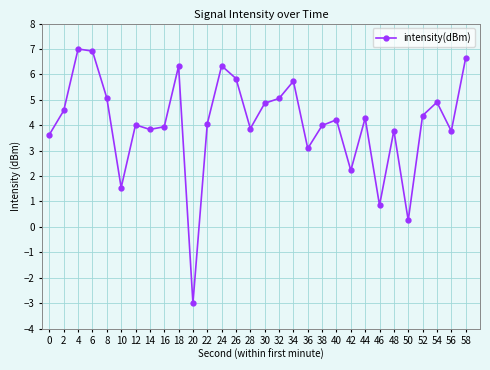

At which category does the data reach its first local valley?

10